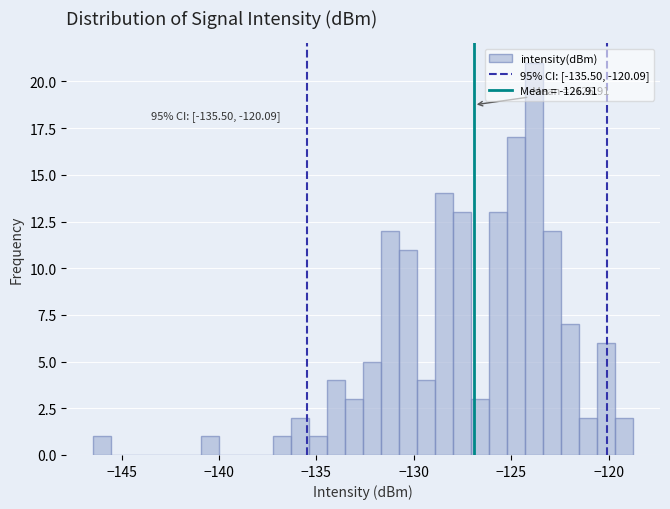

Read against the x-axis, roughly where is the centre of the tallest bar?

-124.0